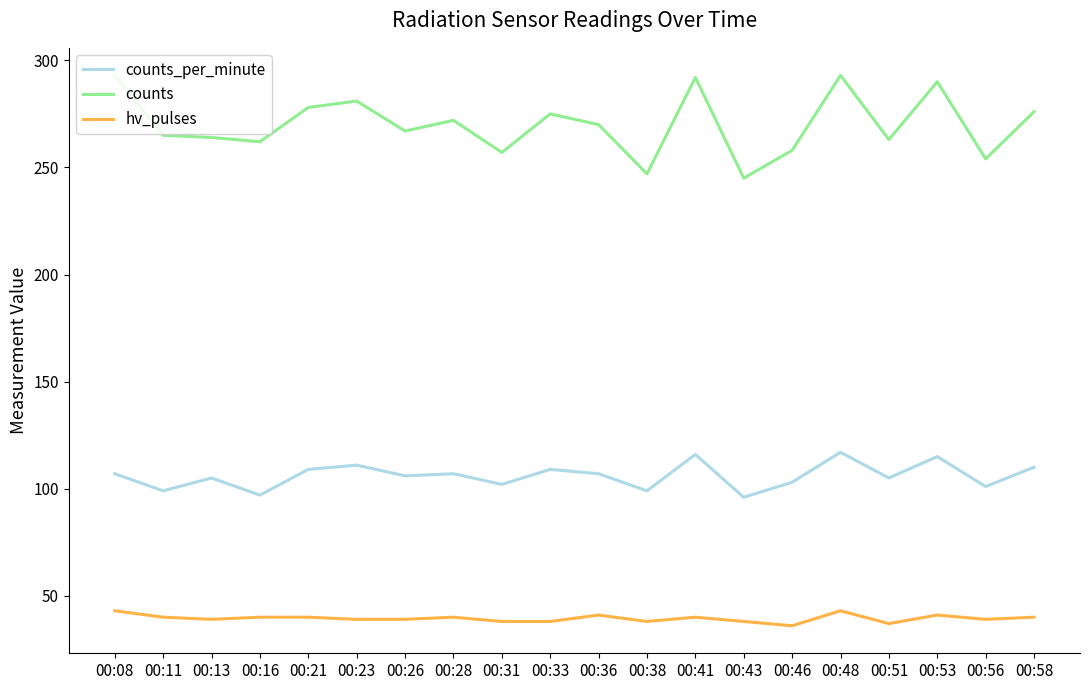

Which series has the largest total across all categories?

counts